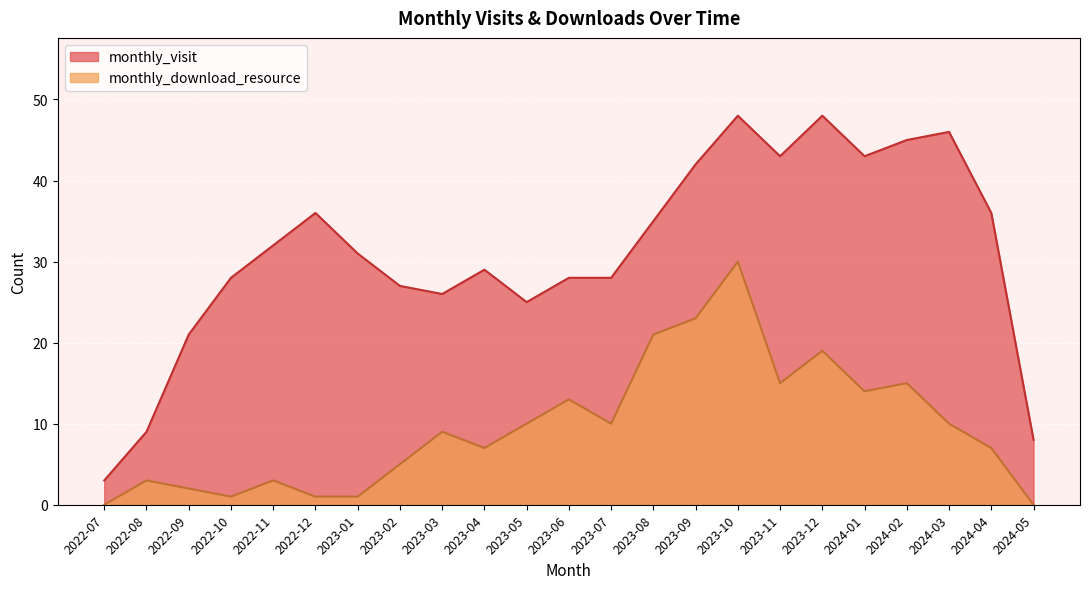

Which category has the highest value in the monthly_download_resource series?

2023-10